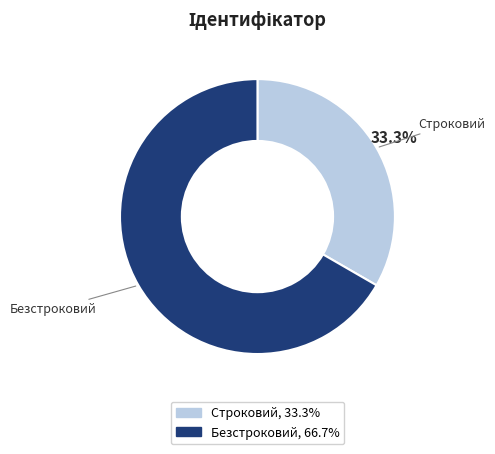

What percentage do Безстроковий and Строковий together represent?

100.0%